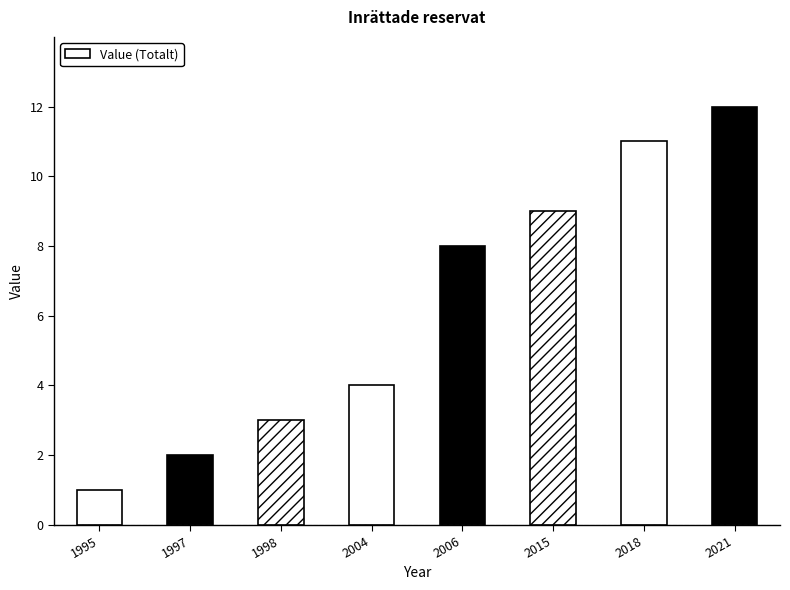

Rank the categories by value from highest to lowest.

2021, 2018, 2015, 2006, 2004, 1998, 1997, 1995